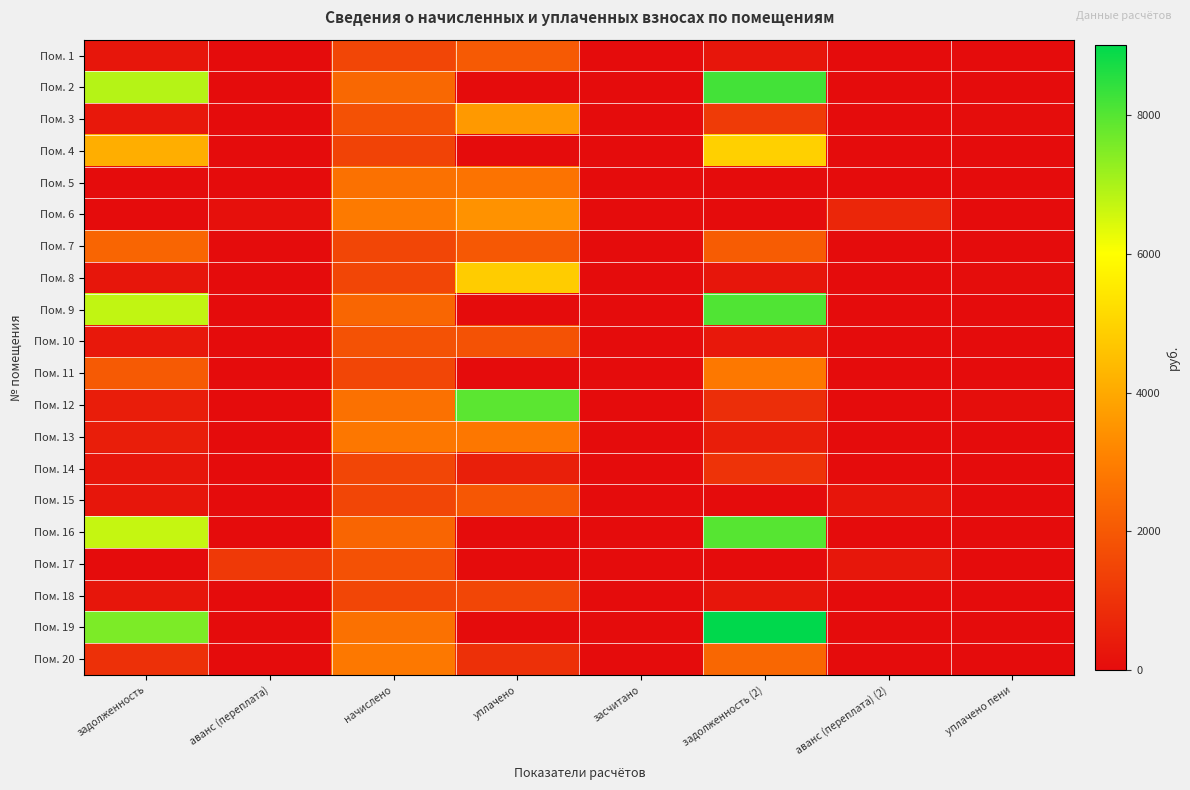

Rank the series at уплачено пени from highest to lowest value.

Пом. 12, Пом. 8, Пом. 3, Пом. 1, Пом. 15, Пом. 10, Пом. 2, Пом. 4, Пом. 5, Пом. 6, Пом. 7, Пом. 9, Пом. 11, Пом. 13, Пом. 14, Пом. 16, Пом. 17, Пом. 18, Пом. 19, Пом. 20